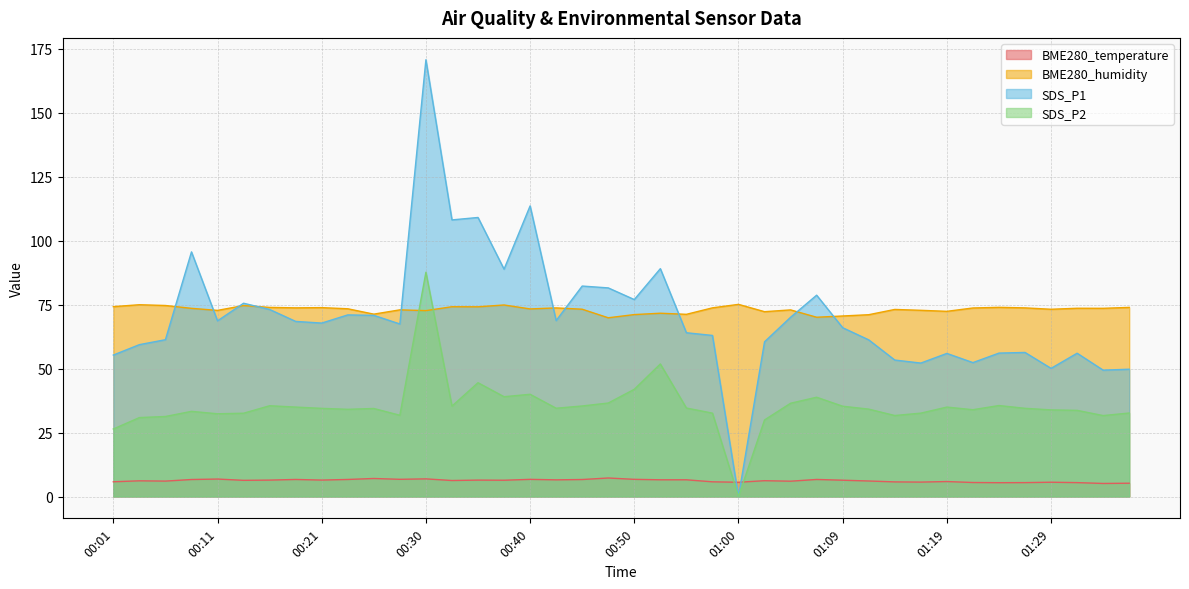

Is the value of SDS_P2 at 01:26 greater than the value of BME280_temperature at 01:14?

Yes